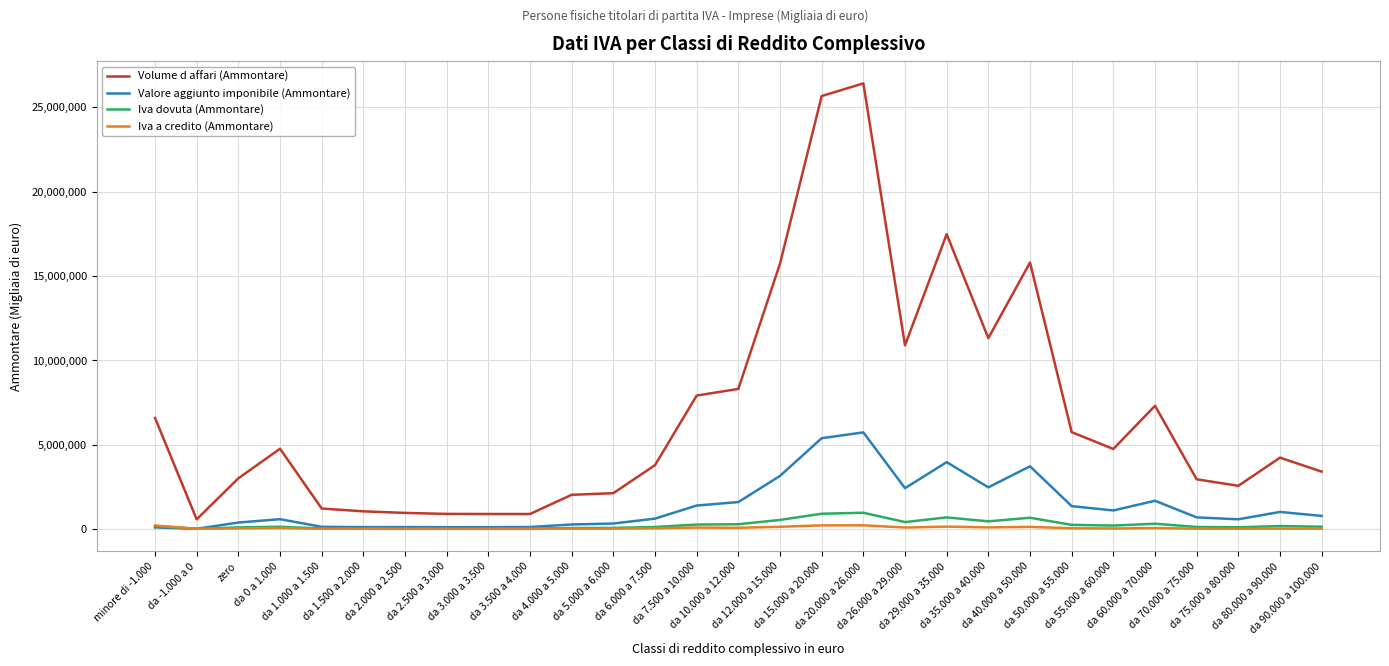

At which category does the chart reach its peak across all series?

da 20.000 a 26.000